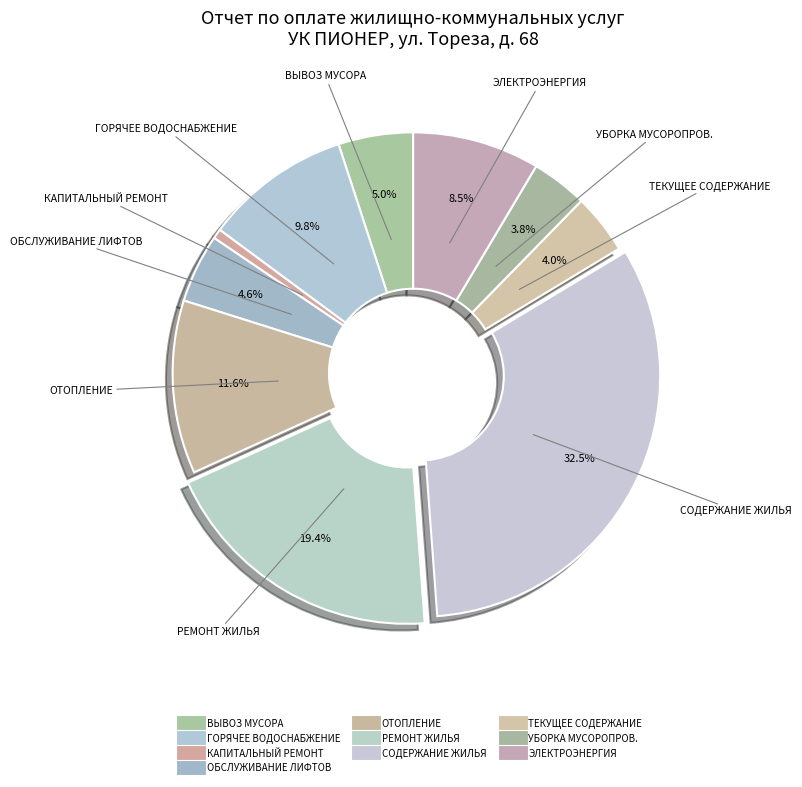

True or false: ЭЛЕКТРОЭНЕРГИЯ accounts for 9% of the total.

True